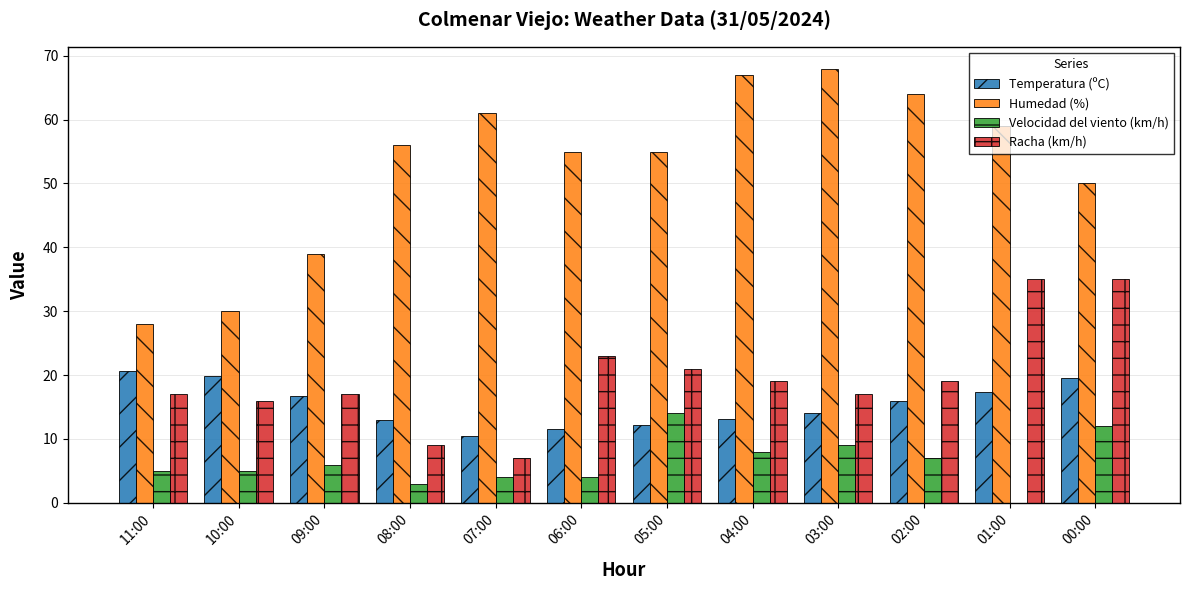

Is the value of Humedad (%) at 03:00 greater than the value of Velocidad del viento (km/h) at 01:00?

Yes